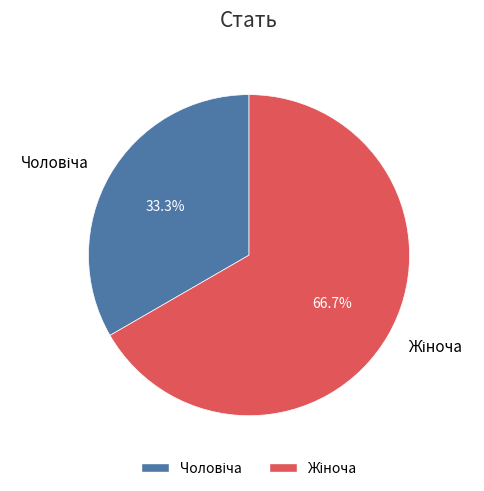

Is there a majority slice in this chart?

Yes